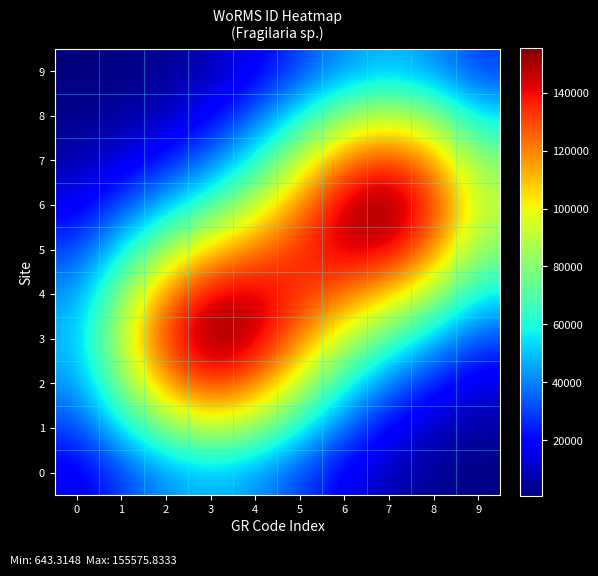

Reading right to left, extract all data points from this chart.

0: 9=1541.6	8=3586.8	7=8203.4	6=17168.5	5=30349.5	4=43234.7	3=48606.4	2=42770.0	1=29363.7	0=15711.1
1: 9=4975.6	8=9749.9	7=18780.8	6=35123.8	5=58795.8	4=81894.7	3=91276.2	2=80056.6	1=54897.1	0=29359.7
2: 9=13694.0	8=23577.3	7=37967.6	6=60496.1	5=92001.9	4=122611.0	3=134246.3	2=116949.3	1=79993.0	0=42741.4
3: 9=31000.9	8=49245.1	7=68551.1	6=91079.5	5=119735.4	4=147224.2	3=155575.8	2=133642.5	1=90927.5	0=48488.1
4: 9=56285.4	8=85547.4	7=108188.9	6=122466.2	5=134593.3	4=145408.5	3=143749.7	2=120034.6	1=80773.1	0=42895.0
5: 9=80773.1	8=120034.6	7=143749.7	6=145408.5	5=134593.3	4=122466.2	3=108188.9	2=85547.4	1=56285.4	0=29633.0
6: 9=90927.5	8=133642.5	7=155575.8	6=147224.2	5=119735.4	4=91079.5	3=68551.1	2=49245.1	1=31000.9	0=16033.4
7: 9=79993.0	8=116949.3	7=134246.3	6=122611.0	5=92001.9	4=60496.1	3=37967.6	2=23577.3	1=13694.0	0=6835.5
8: 9=54897.1	8=80056.6	7=91276.2	6=81894.7	5=58795.8	4=35123.8	3=18780.8	2=9749.9	1=4975.6	0=2323.5
9: 9=29363.7	8=42770.0	7=48606.4	6=43234.7	5=30349.5	4=17168.5	3=8203.4	2=3586.8	1=1541.6	0=643.3